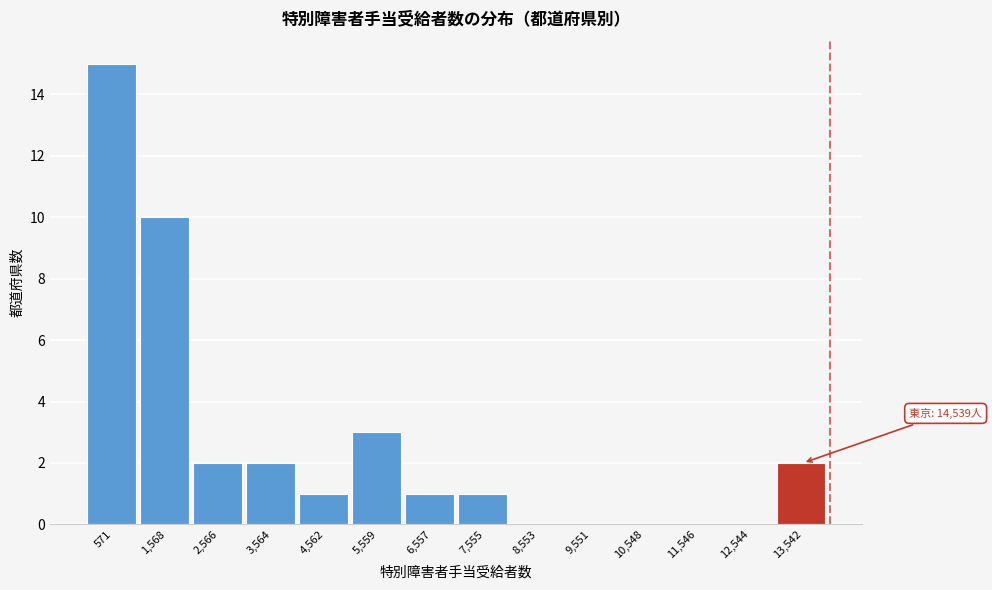

Reading right to left, what are all the values shown in this chart?

13,542=2	12,544=0	11,546=0	10,548=0	9,551=0	8,553=0	7,555=1	6,557=1	5,559=3	4,562=1	3,564=2	2,566=2	1,568=10	571=15